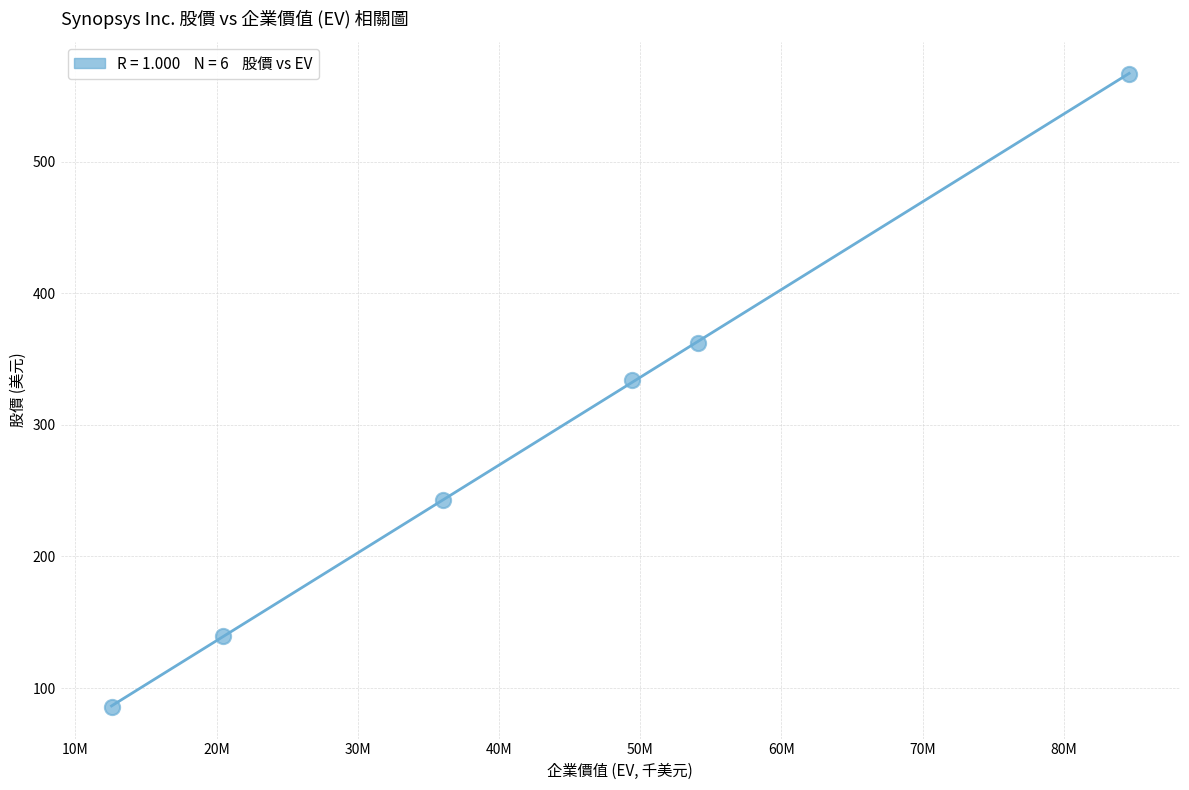

What Y value in the scatter plot is closest to 326?

334.3